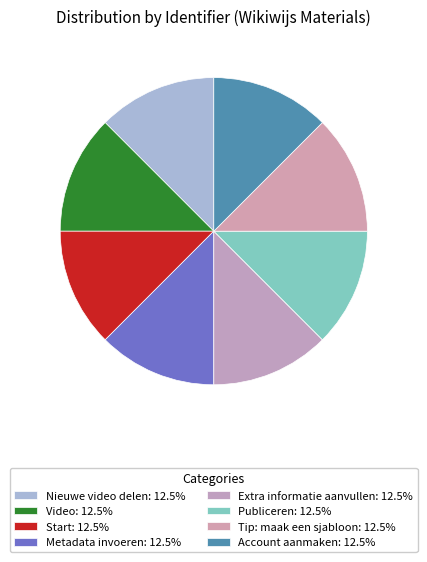

What is the ratio of the value at Account aanmaken to the value at Start?

1.0